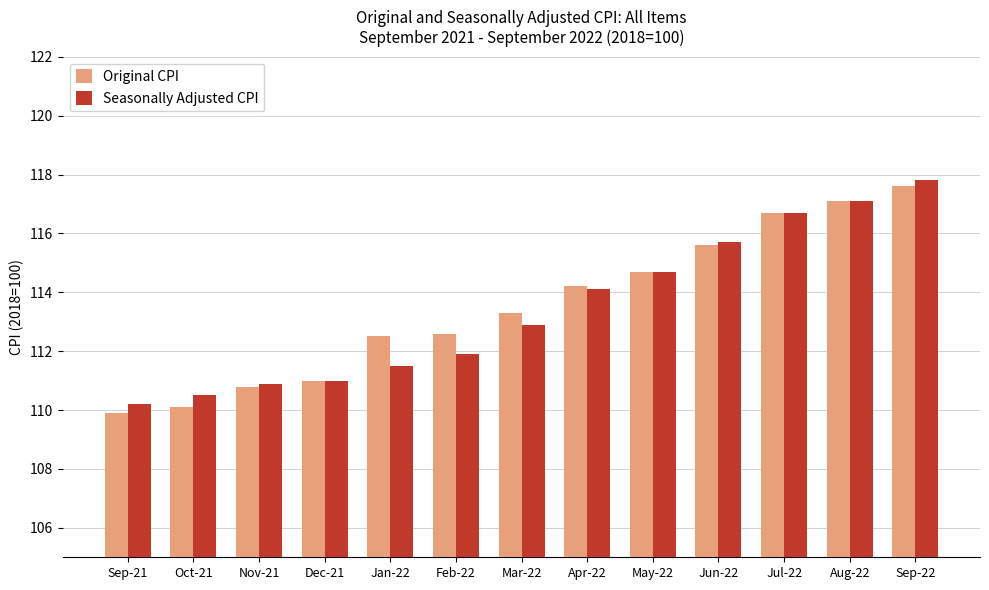

Which series has the widest spread of values?

Original CPI